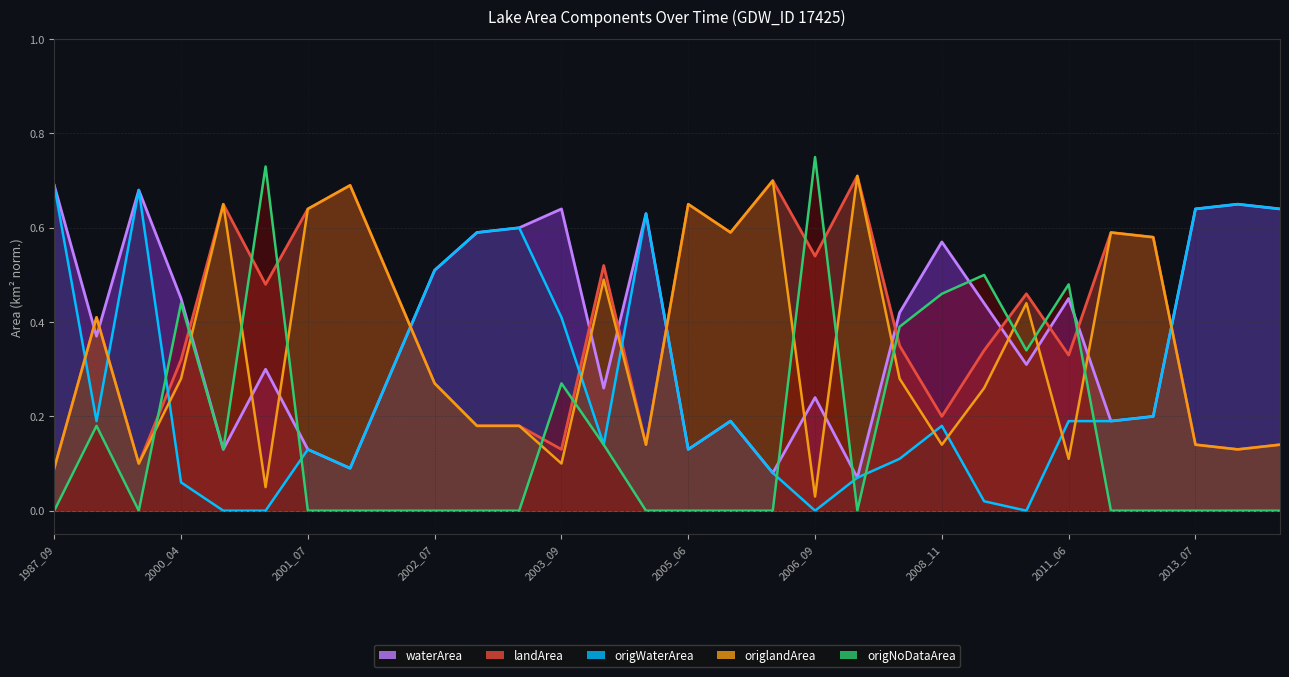

Reading left to right, list all the values displayed in this chart.

waterArea: 0.7	0.4	0.7	0.5	0.1	0.3	0.1	0.1	0.3	0.5	0.6	0.6	0.6	0.3	0.6	0.1	0.2	0.1	0.2	0.1	0.4	0.6	0.4	0.3	0.5	0.2	0.2	0.6	0.7	0.6
landArea: 0.1	0.4	0.1	0.3	0.7	0.5	0.6	0.7	0.5	0.3	0.2	0.2	0.1	0.5	0.1	0.7	0.6	0.7	0.5	0.7	0.3	0.2	0.3	0.5	0.3	0.6	0.6	0.1	0.1	0.1
origWaterArea: 0.7	0.2	0.7	0.1	0.0	0.0	0.1	0.1	0.3	0.5	0.6	0.6	0.4	0.1	0.6	0.1	0.2	0.1	0.0	0.1	0.1	0.2	0.0	0.0	0.2	0.2	0.2	0.6	0.7	0.6
origlandArea: 0.1	0.4	0.1	0.3	0.7	0.1	0.6	0.7	0.5	0.3	0.2	0.2	0.1	0.5	0.1	0.7	0.6	0.7	0.0	0.7	0.3	0.1	0.3	0.4	0.1	0.6	0.6	0.1	0.1	0.1
origNoDataArea: 0.0	0.2	0.0	0.4	0.1	0.7	0.0	0.0	0.0	0.0	0.0	0.0	0.3	0.1	0.0	0.0	0.0	0.0	0.8	0.0	0.4	0.5	0.5	0.3	0.5	0.0	0.0	0.0	0.0	0.0